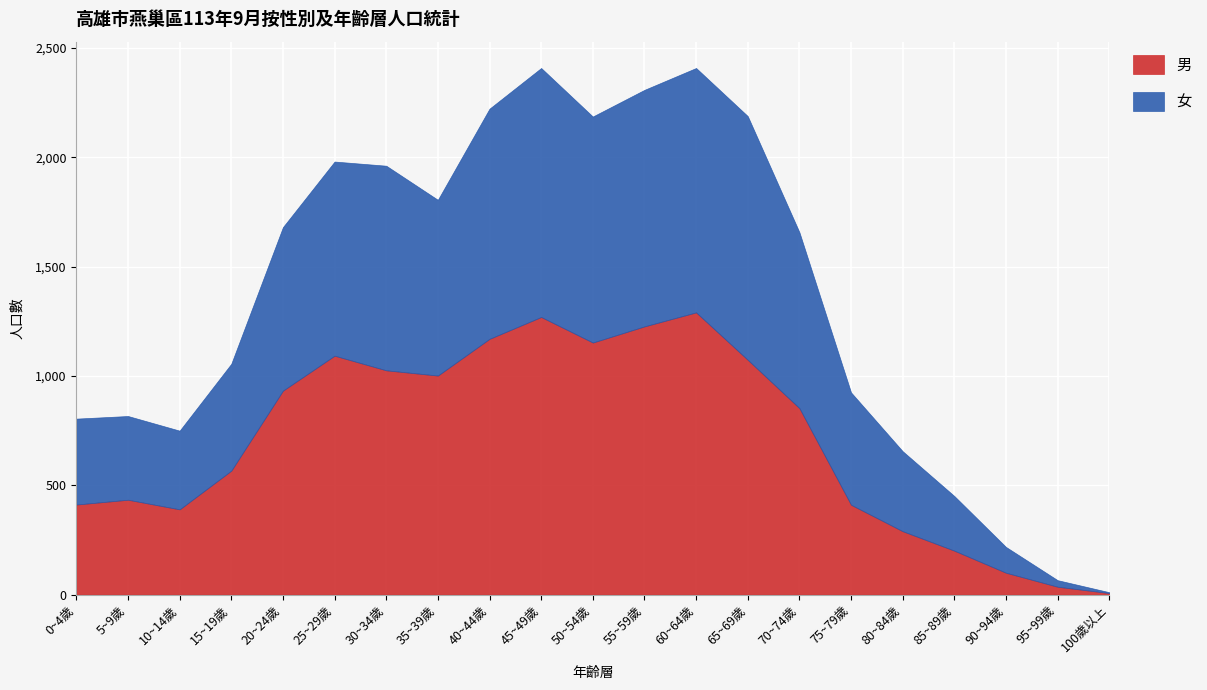

Which series changed the most between 25~29歲 and 35~39歲?

男